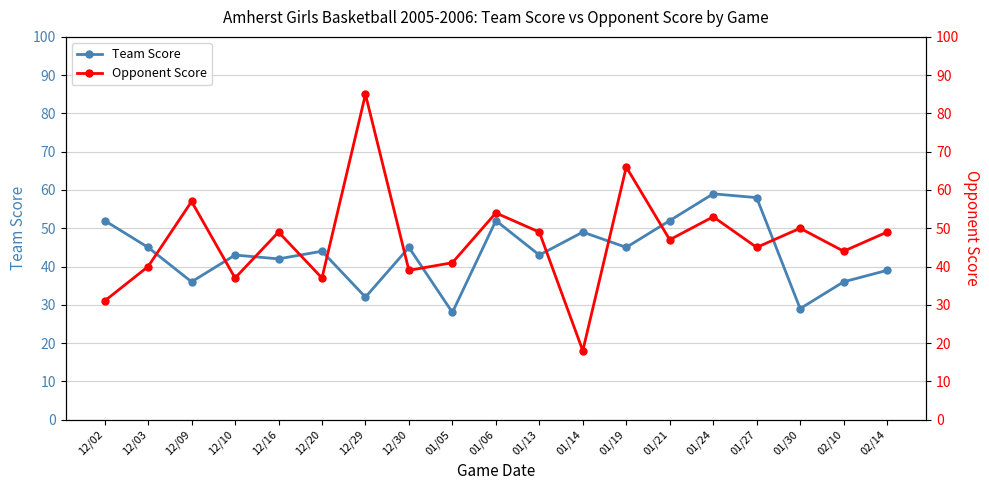

Reading left to right, list all the values displayed in this chart.

Team Score: 12/02=52	12/03=45	12/09=36	12/10=43	12/16=42	12/20=44	12/29=32	12/30=45	01/05=28	01/06=52	01/13=43	01/14=49	01/19=45	01/21=52	01/24=59	01/27=58	01/30=29	02/10=36	02/14=39
Opponent Score: 12/02=31	12/03=40	12/09=57	12/10=37	12/16=49	12/20=37	12/29=85	12/30=39	01/05=41	01/06=54	01/13=49	01/14=18	01/19=66	01/21=47	01/24=53	01/27=45	01/30=50	02/10=44	02/14=49